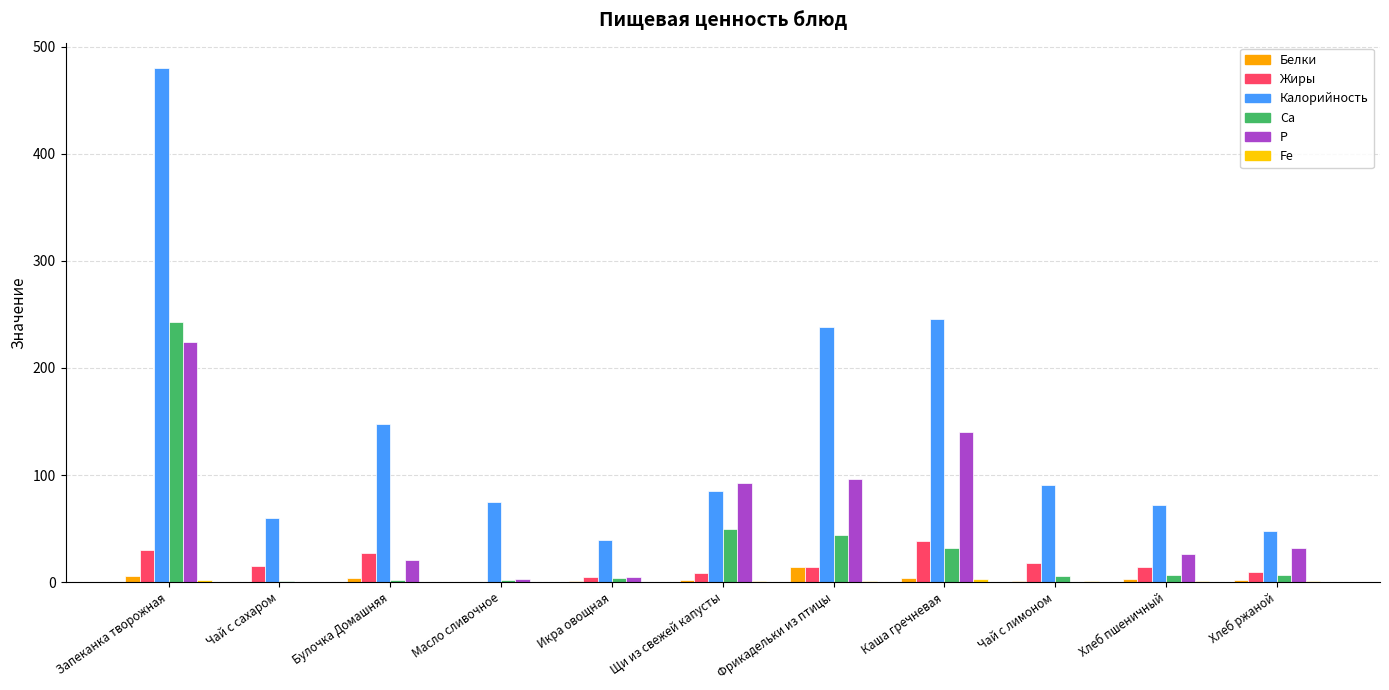

What is the difference between the Калорийность values at Фрикадельки из птицы and Булочка Домашняя?

90.5